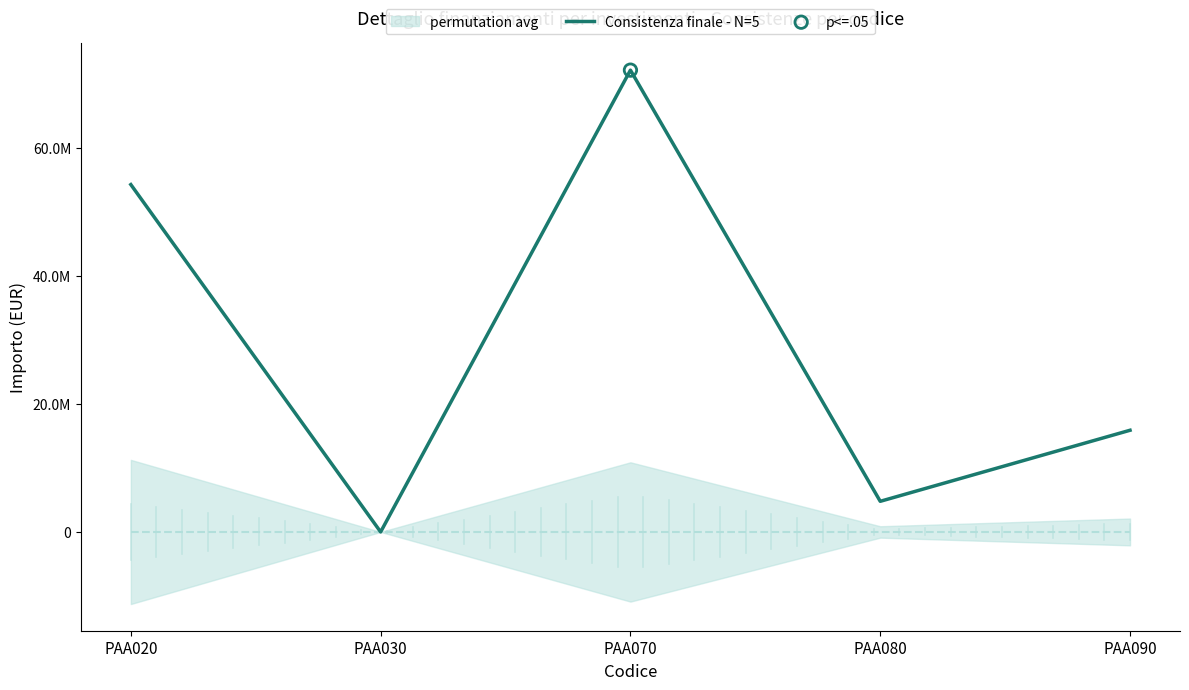

Which has a higher value, PAA080 or PAA020?

PAA020